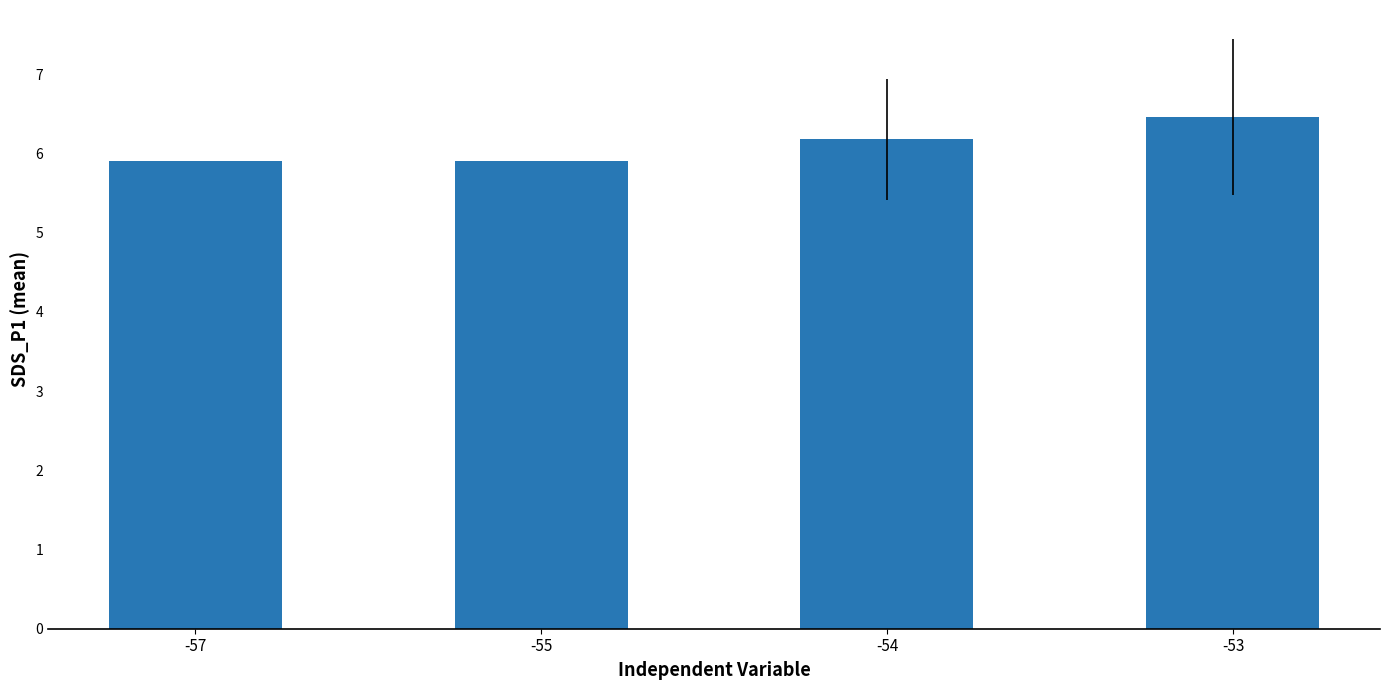

The chart shows a value of 5.9 at -57. True or false?

True